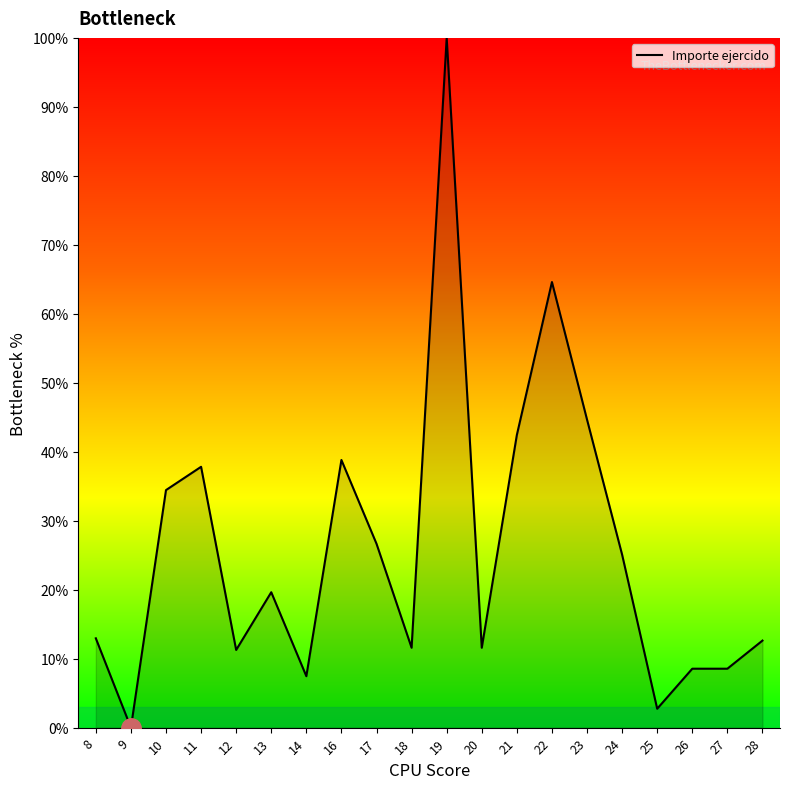

Is it true that the value at 8 is 12.9?

True